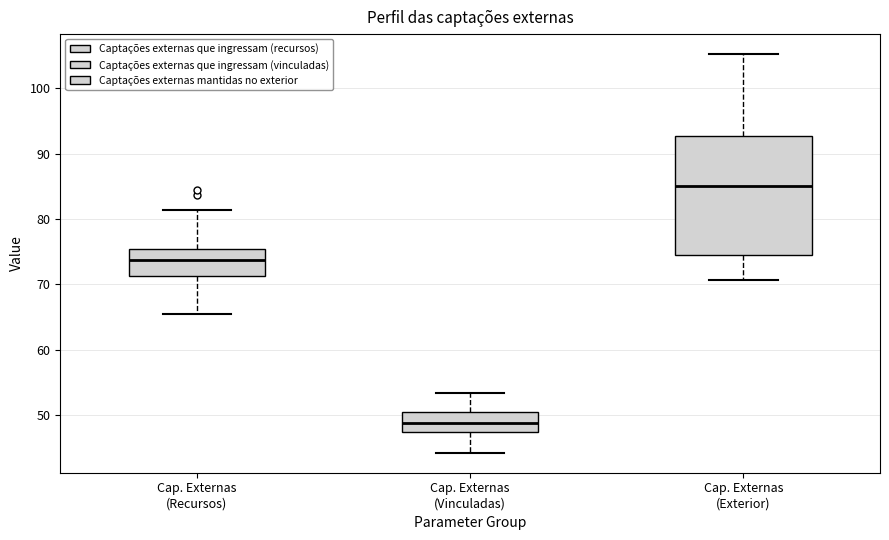

Reading left to right, transcribe this box plot: for each box, give where its median line is, the range the box spans, and where its two whiskers end, as read against the y-axis. The values are not printed on the chart, so give them approximately, as read against the axis.

Cap. Externas (Recursos): median 74, box 71 to 75, whiskers 66 to 81
Cap. Externas (Vinculadas): median 49, box 47 to 51, whiskers 44 to 53
Cap. Externas (Exterior): median 85, box 74 to 93, whiskers 71 to 105